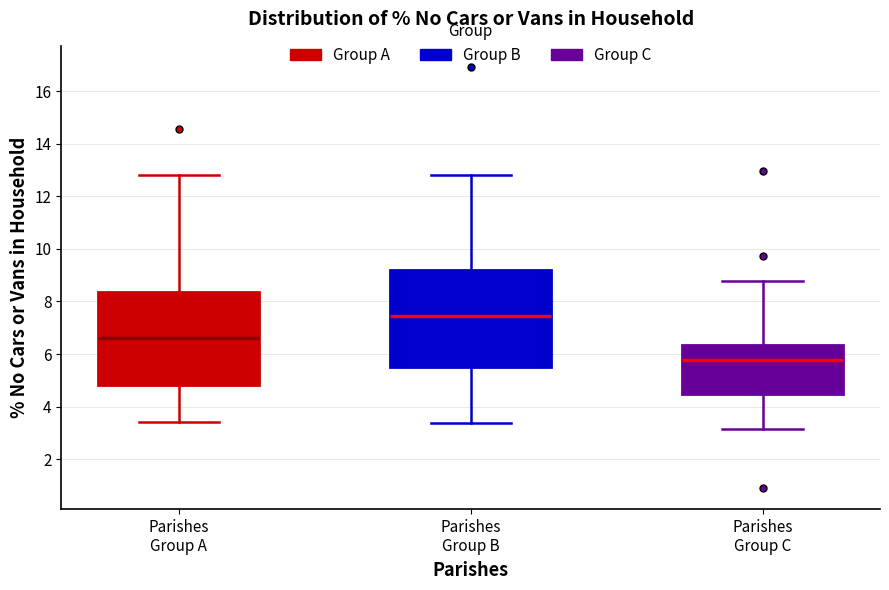

Reading left to right, transcribe this box plot: for each box, give where its median line is, the range the box spans, and where its two whiskers end, as read against the y-axis. The values are not printed on the chart, so give them approximately, as read against the axis.

Parishes Group A: median 6.6, box 4.8 to 8.4, whiskers 3.4 to 12.8
Parishes Group B: median 7.4, box 5.4 to 9.2, whiskers 3.4 to 12.8
Parishes Group C: median 5.8, box 4.4 to 6.4, whiskers 3.2 to 8.8